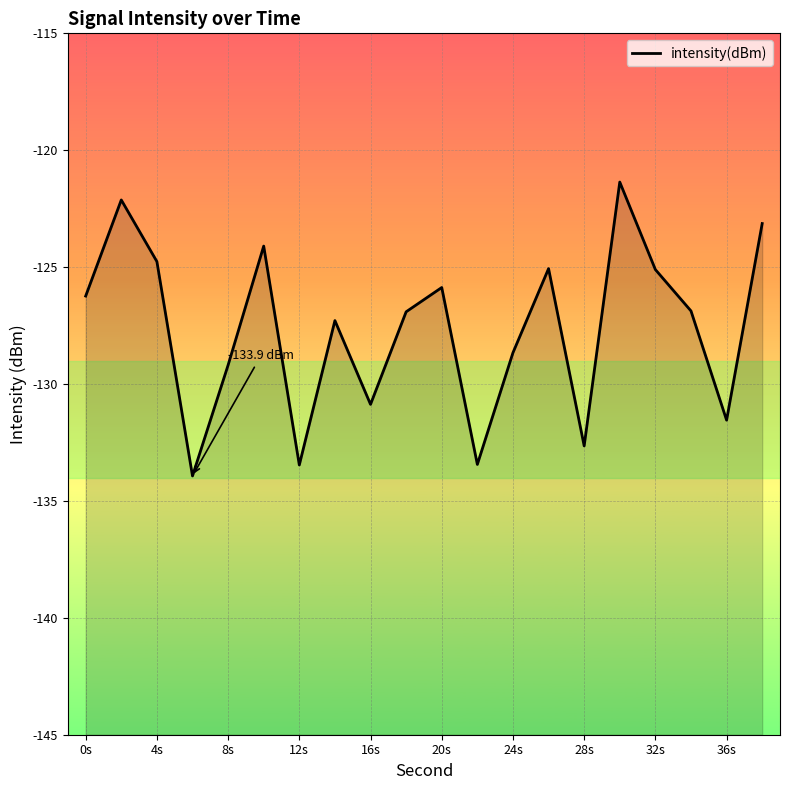

Reading right to left, what are all the values shown in this chart?

-123.1	-131.5	-126.9	-125.1	-121.4	-132.6	-125.1	-128.7	-133.4	-125.9	-126.9	-130.9	-127.3	-133.5	-124.1	-129.2	-133.9	-124.8	-122.1	-126.2